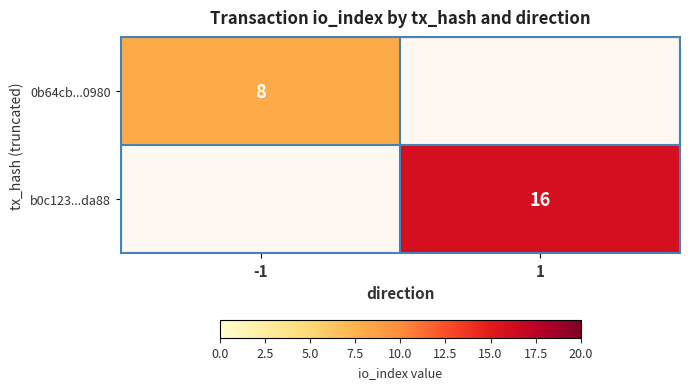

The value of b0c123...da88 at 1 is 27.3. True or false?

False